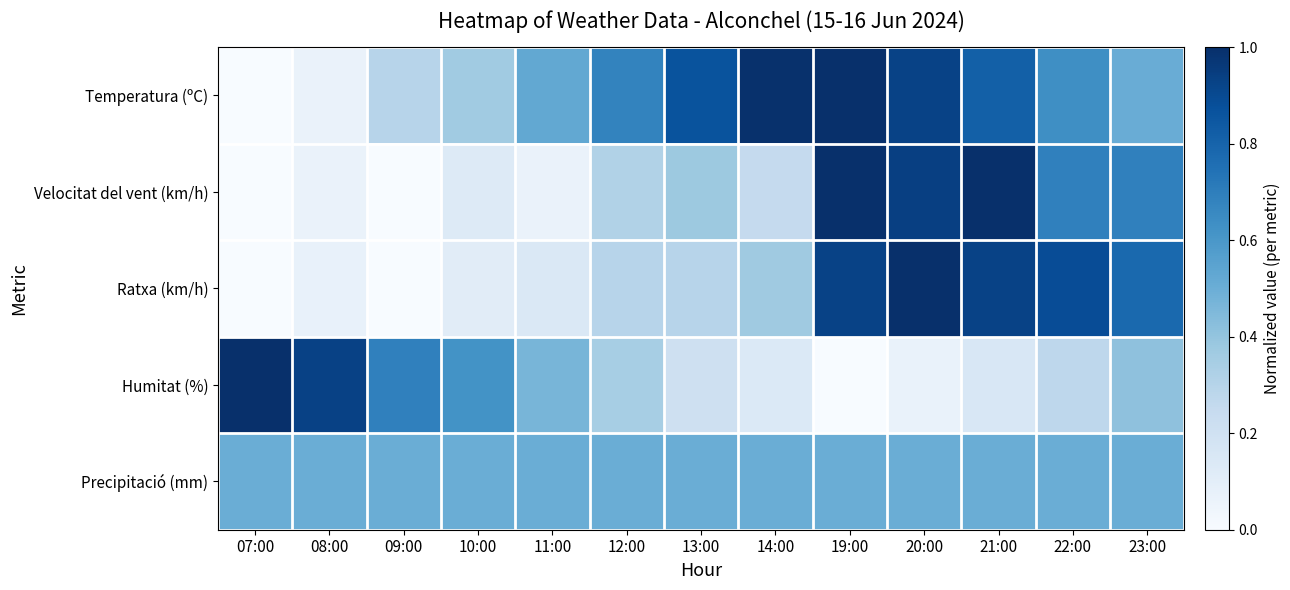

Which has a higher value, 07:00 or 20:00?

20:00